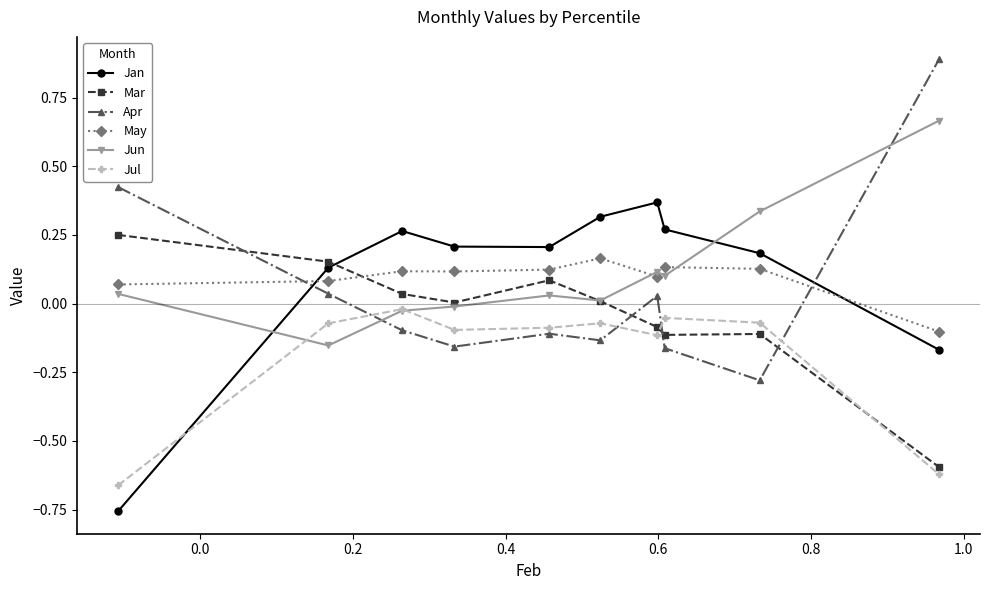

List the series in order of their peak value, highest first.

Apr, Jun, Jan, Mar, May, Jul